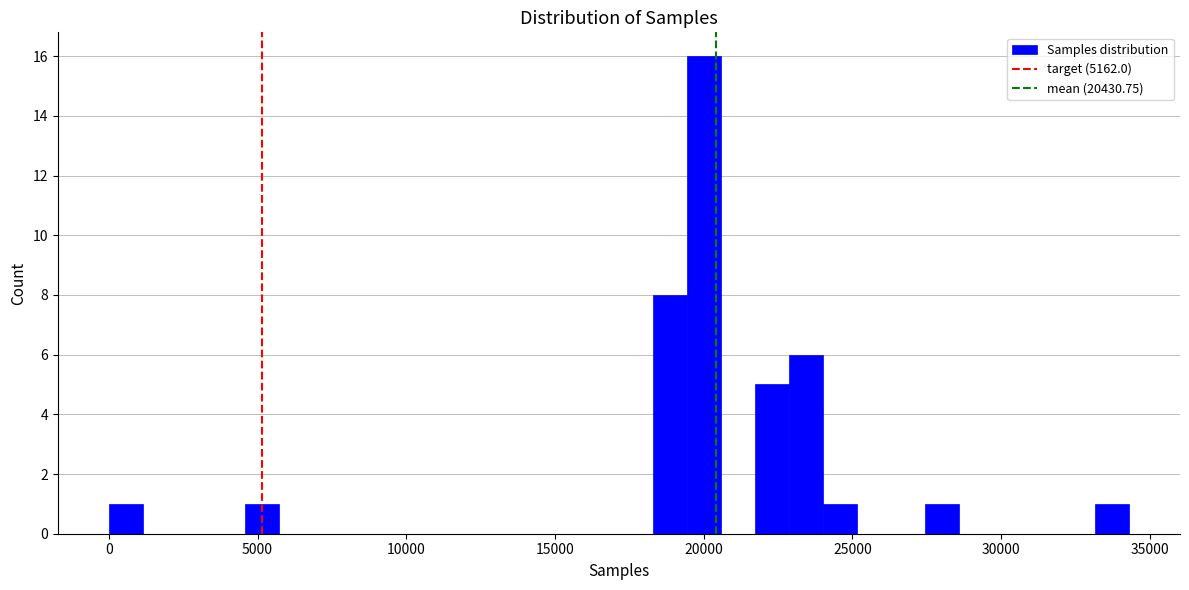

Read against the x-axis, roughly where is the centre of the tallest bar?

20000